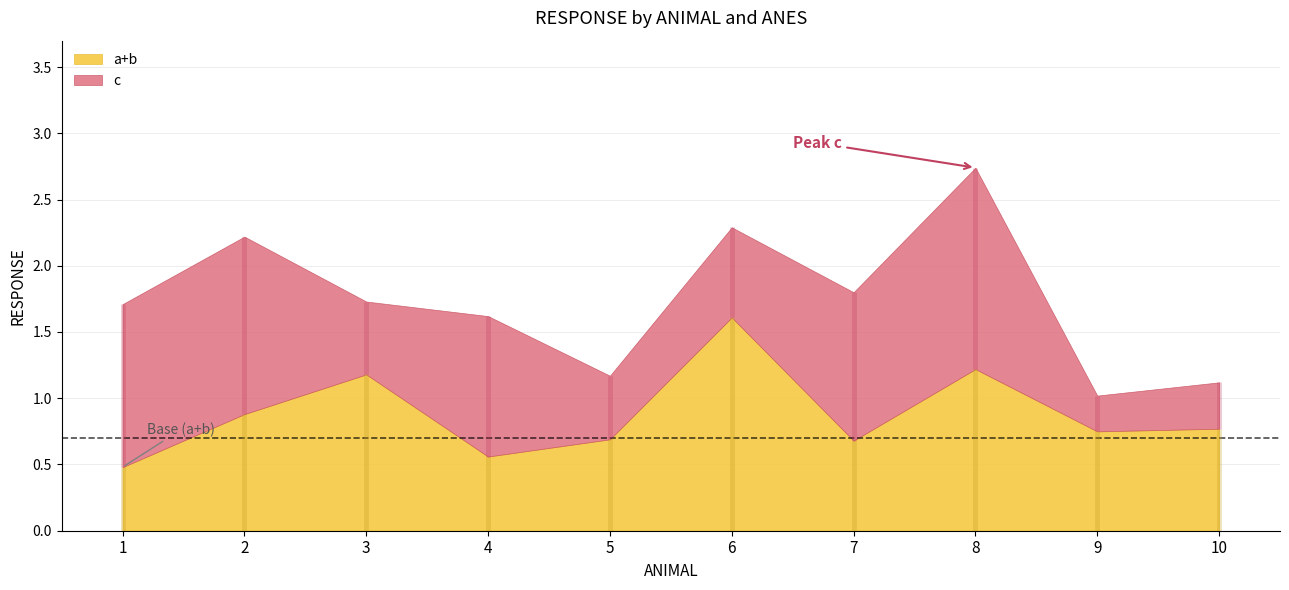

At which label does a reach its minimum?

7